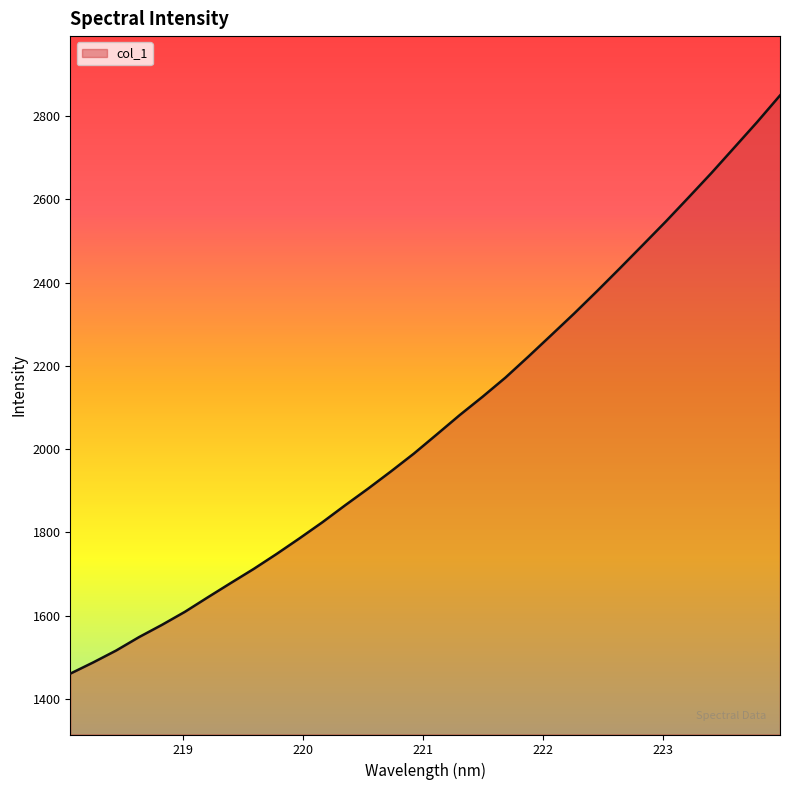

What is the maximum value shown in the chart?

2849.1